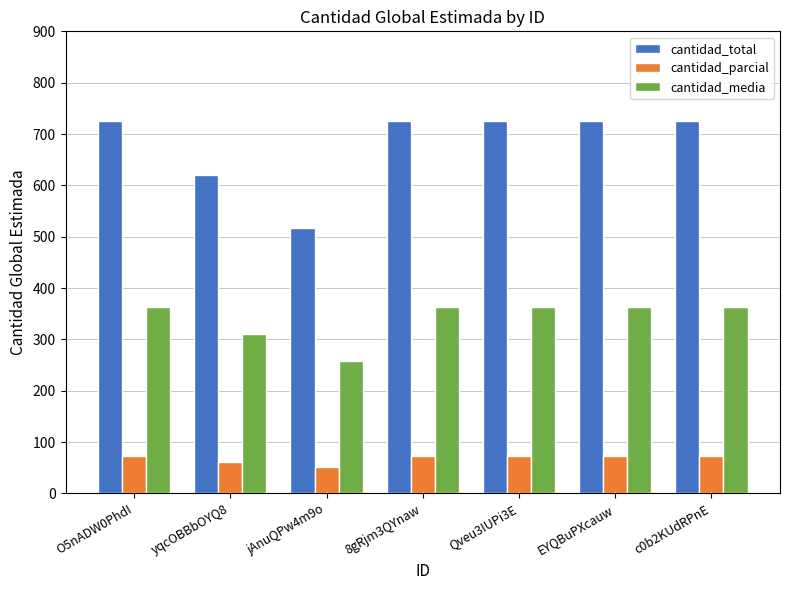

What is the value of the cantidad_total bar at the 6th from the left?

726